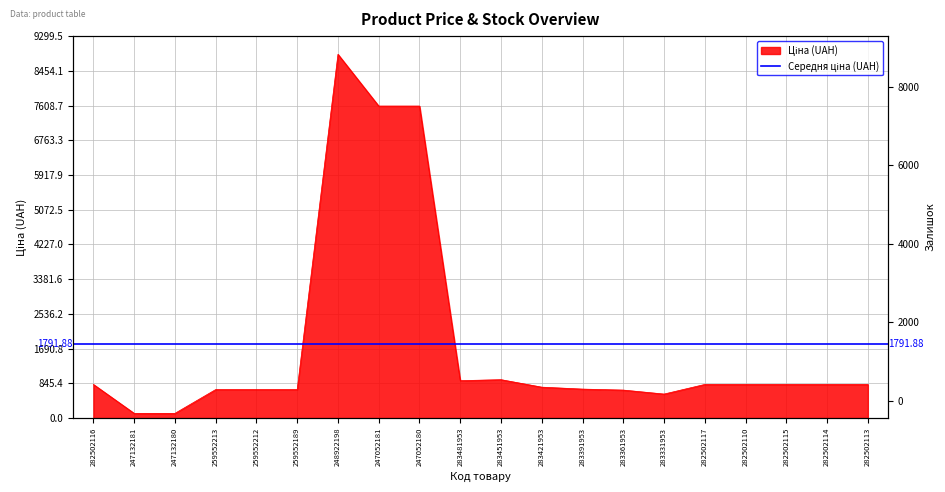

What is the minimum value shown in the chart?

114.1